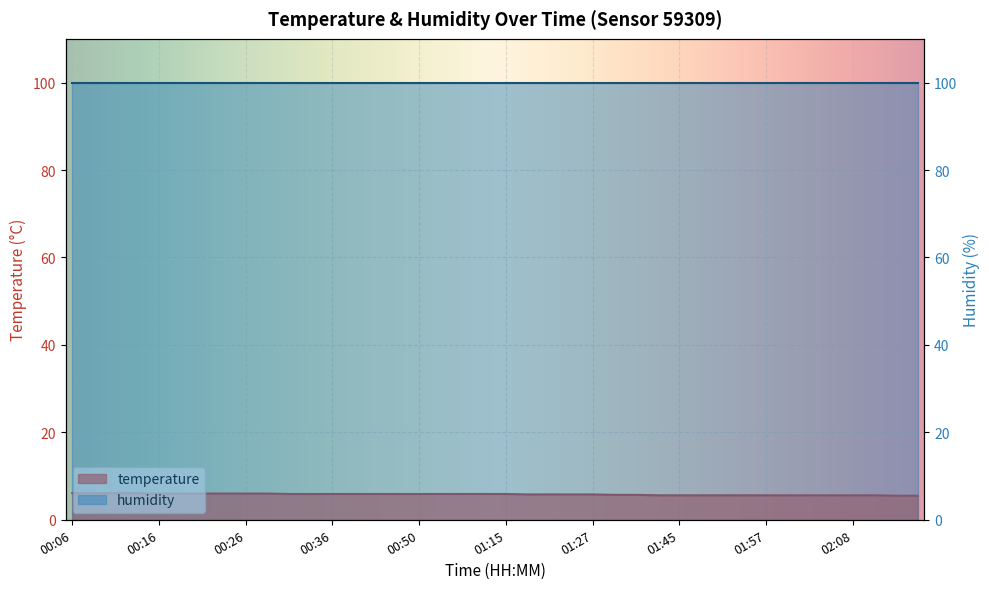

What position from the left is 00:33?

12